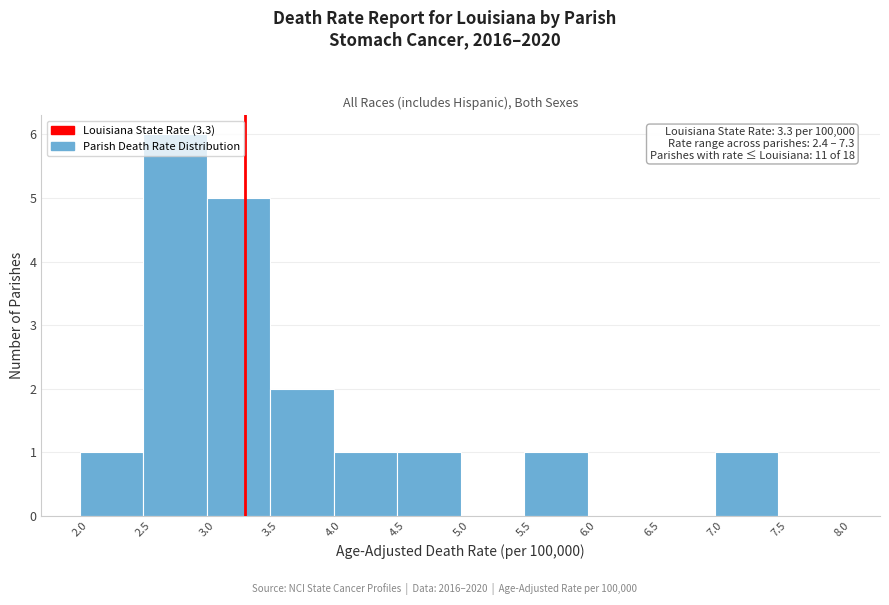

Which range on the x-axis has the tallest bar?

2.5 to 3.0